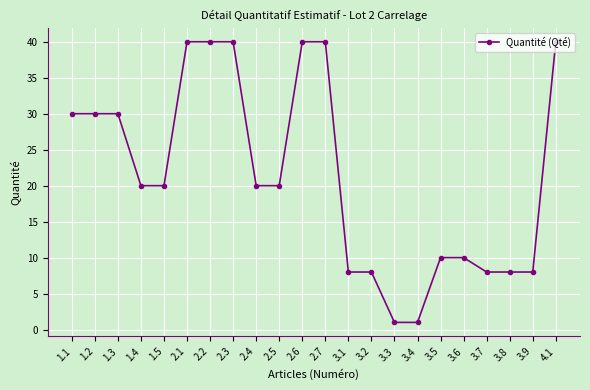

What is the label of the 19th point from the left?

3.7